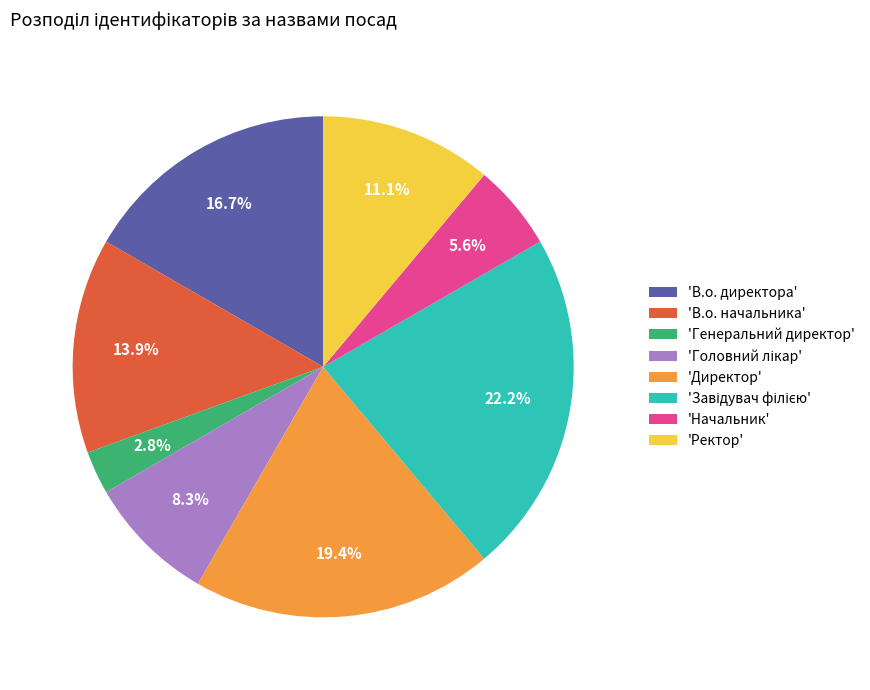

What is the smallest slice in the pie chart?

'Генеральний директор'